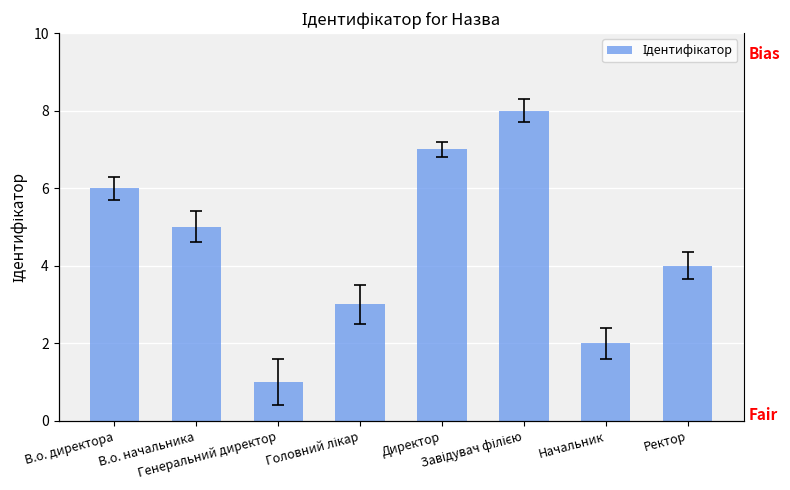

What is the label of the 2nd bar from the left?

В.о. начальника